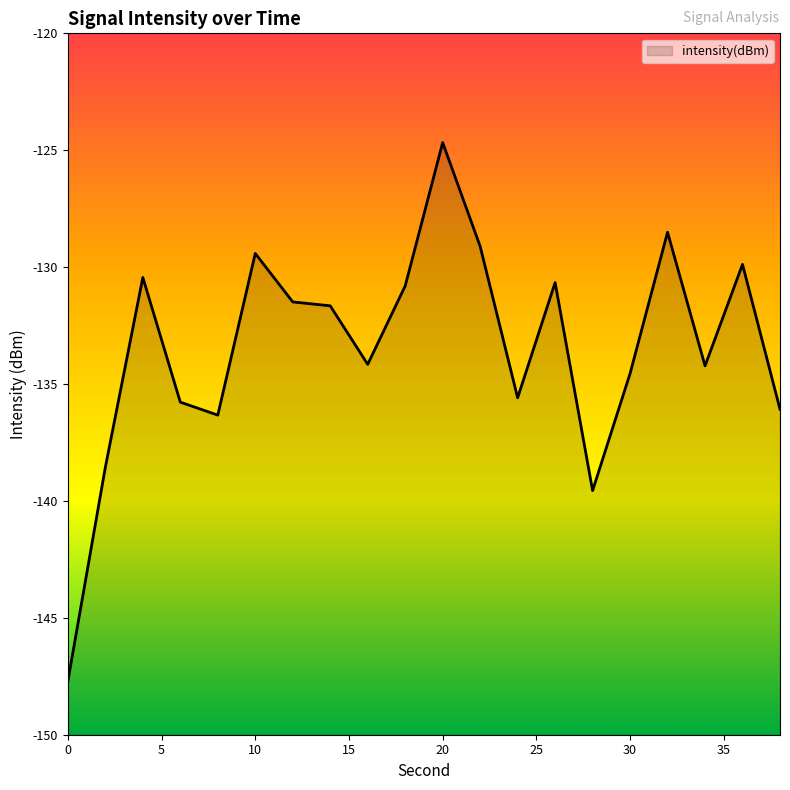

Rank the categories by value from lowest to highest.

0, 28, 2, 8, 38, 6, 24, 30, 34, 16, 14, 12, 18, 26, 4, 36, 10, 22, 32, 20